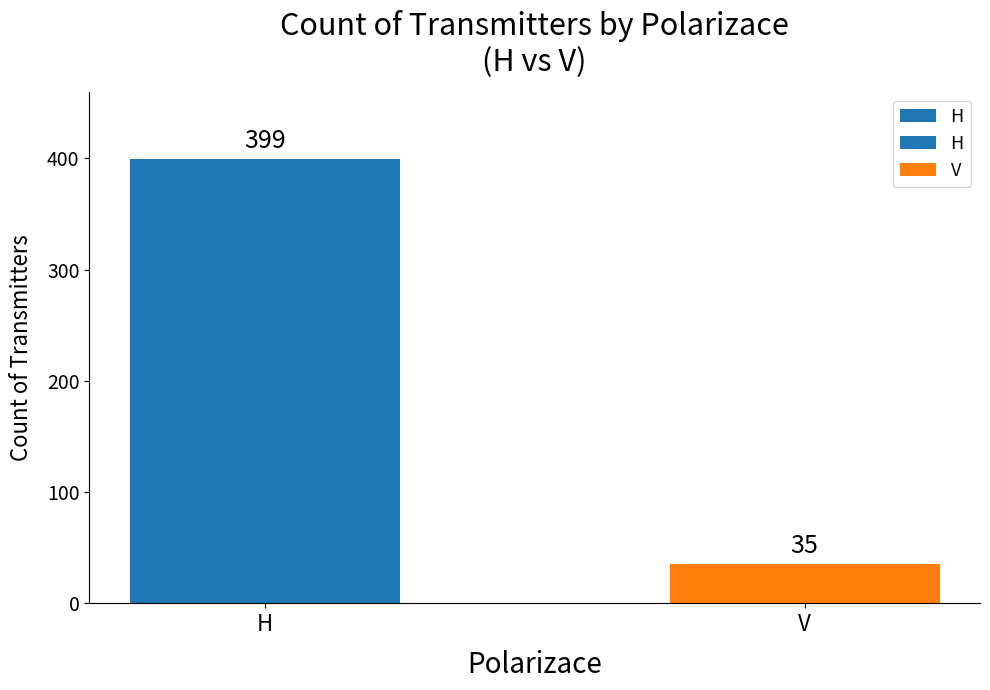

How many bars are there in total?

2